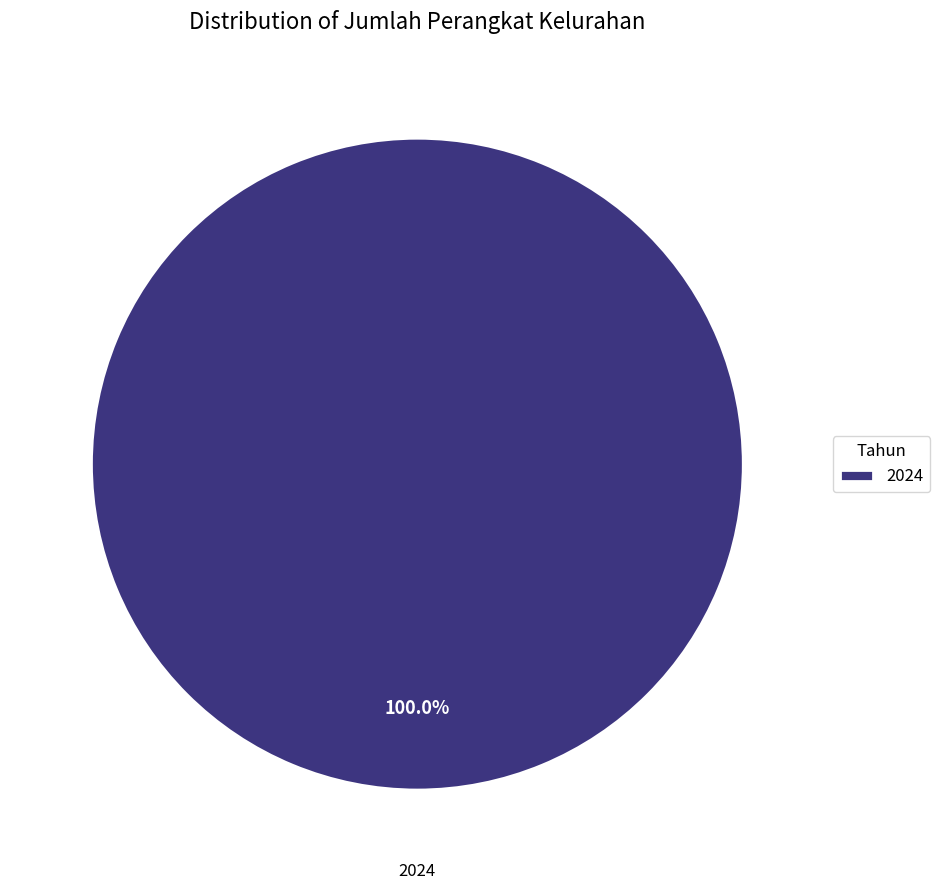

Does any single category account for the majority?

Yes